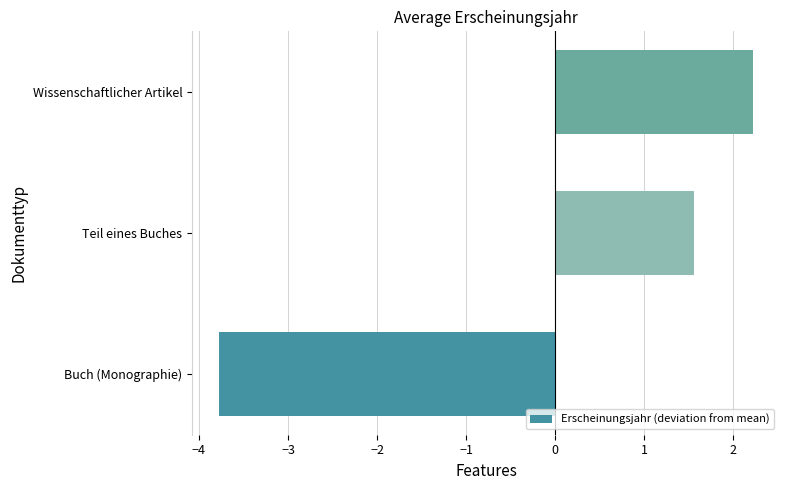

Count the number of values greater than 1.

2